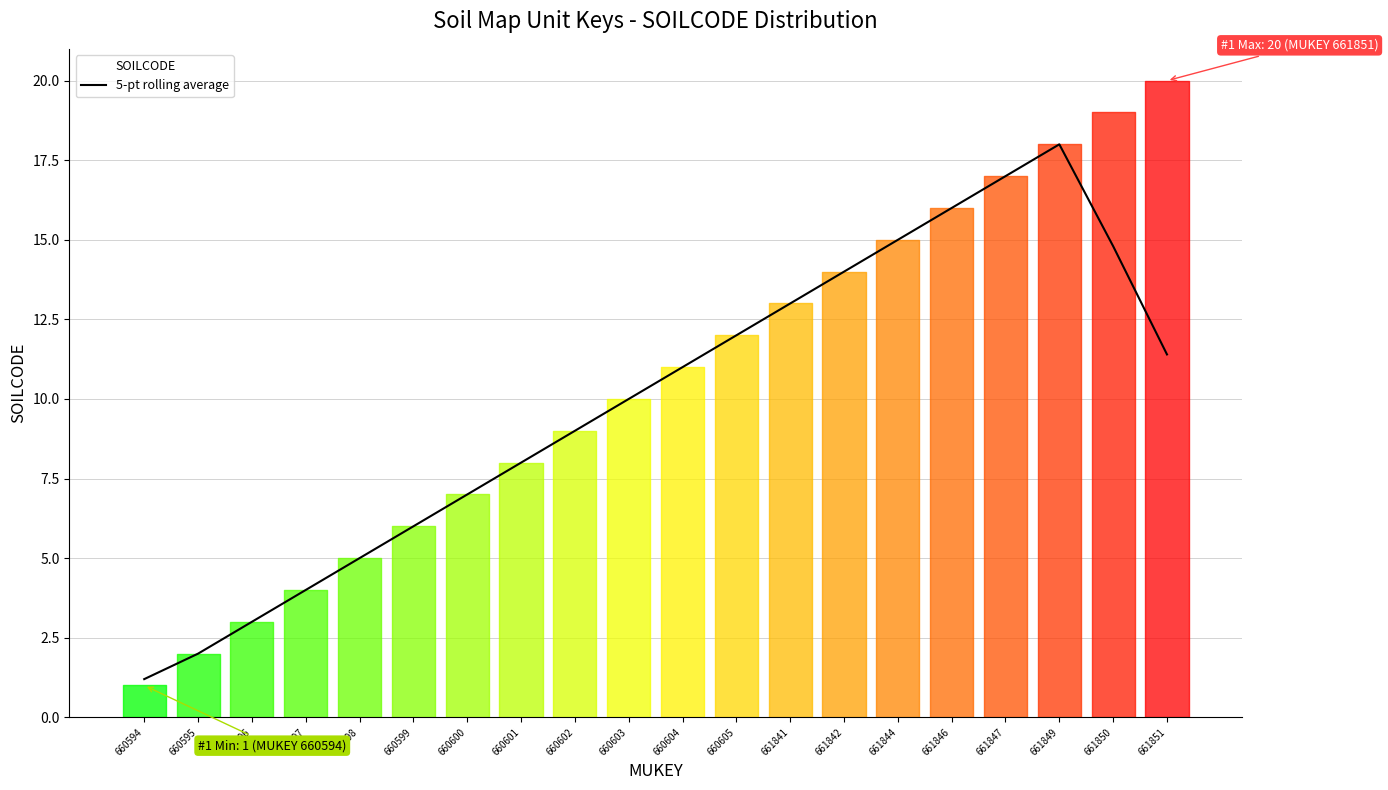

What is the change in value from 660597 to 660598?

+1.0